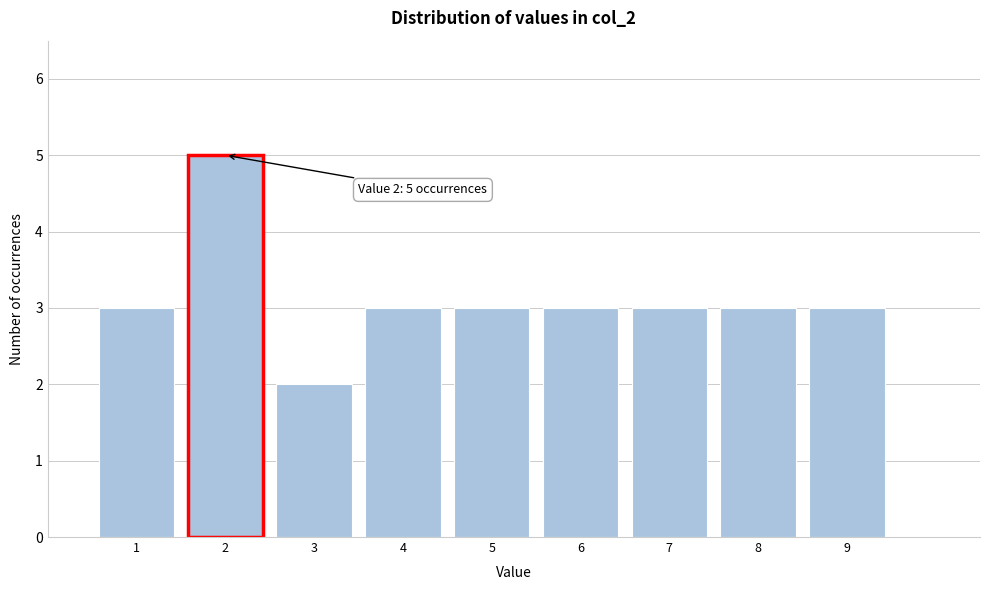

Which range on the x-axis has the tallest bar?

1.5 to 2.5